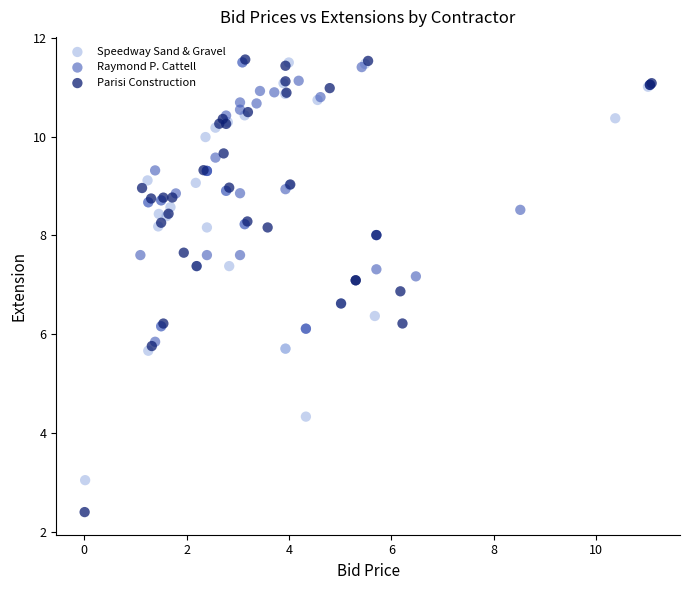

Which series contains the lowest Y value?

Parisi Construction